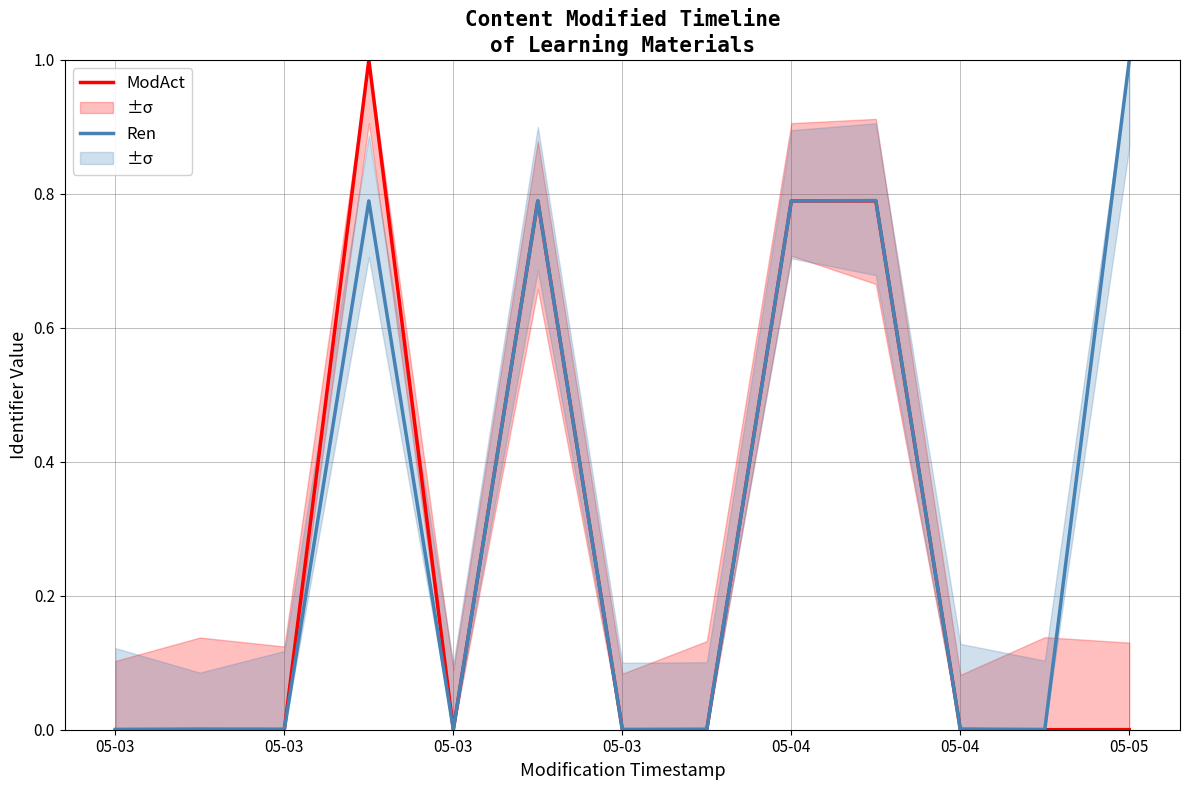

What is the difference between the maximum and minimum values in the Ren series?

1.0